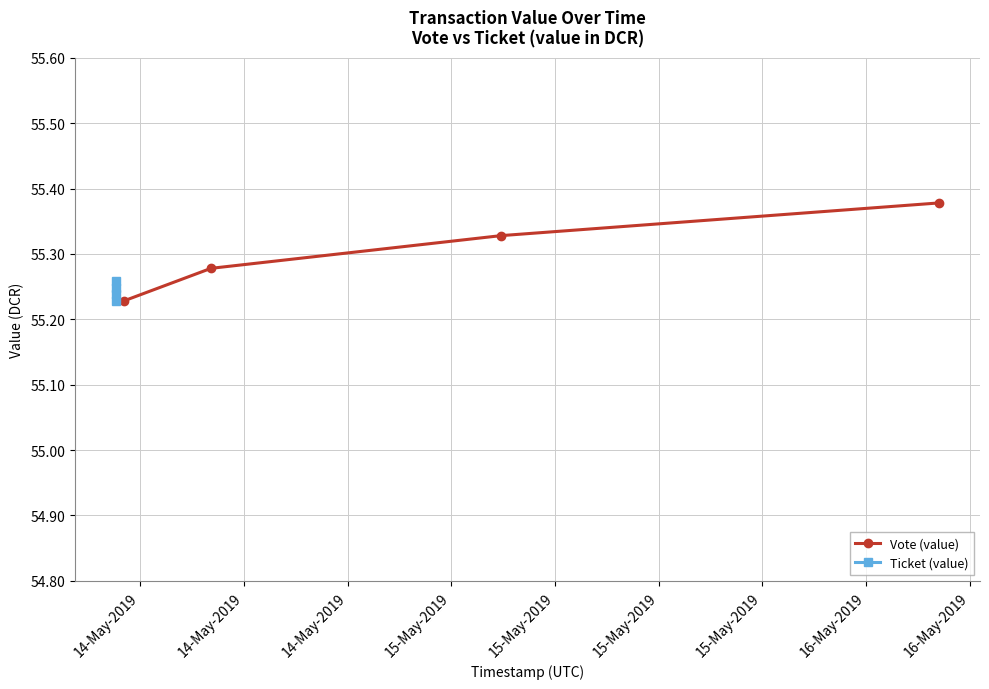

True or false: Vote (value) and Ticket (value) cross at least once.

False